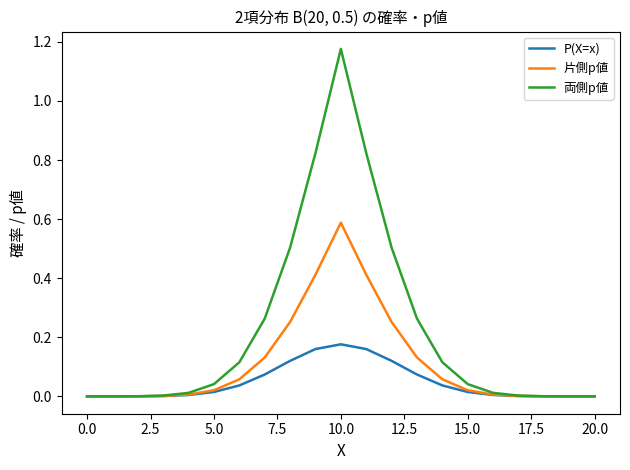

Which series has the largest total across all categories?

両側p値